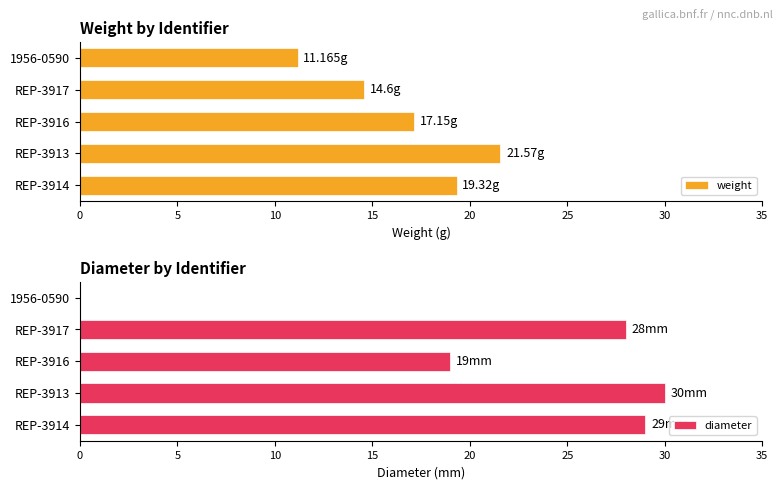

List the series in order of their overall mean, lowest first.

weight, diameter